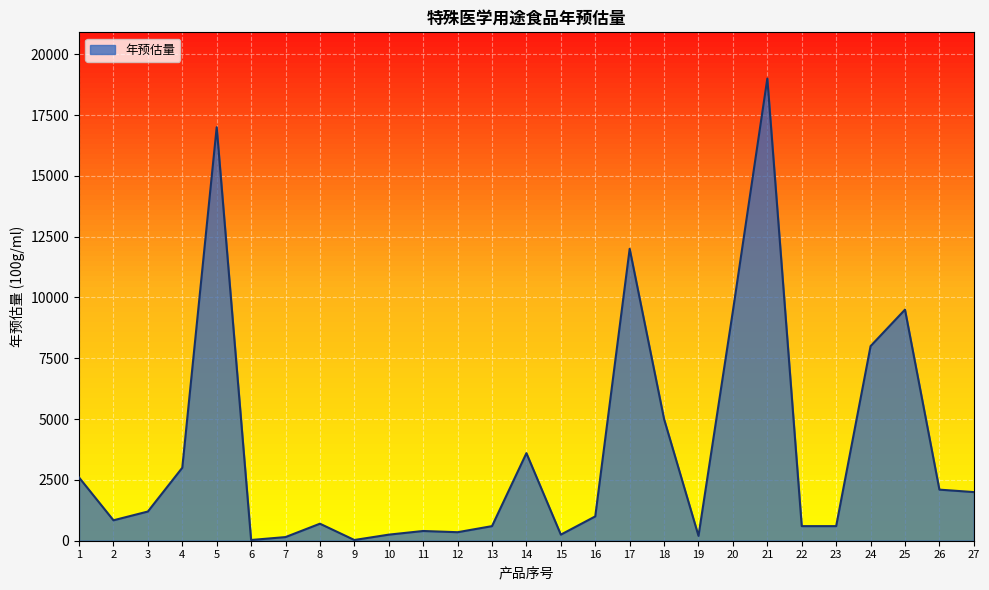

What is the ratio of the value at 9 to the value at 15?

0.1